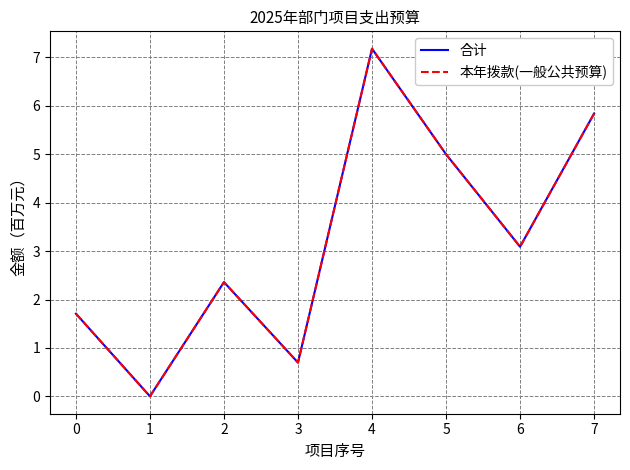

How many series are shown in this chart?

2